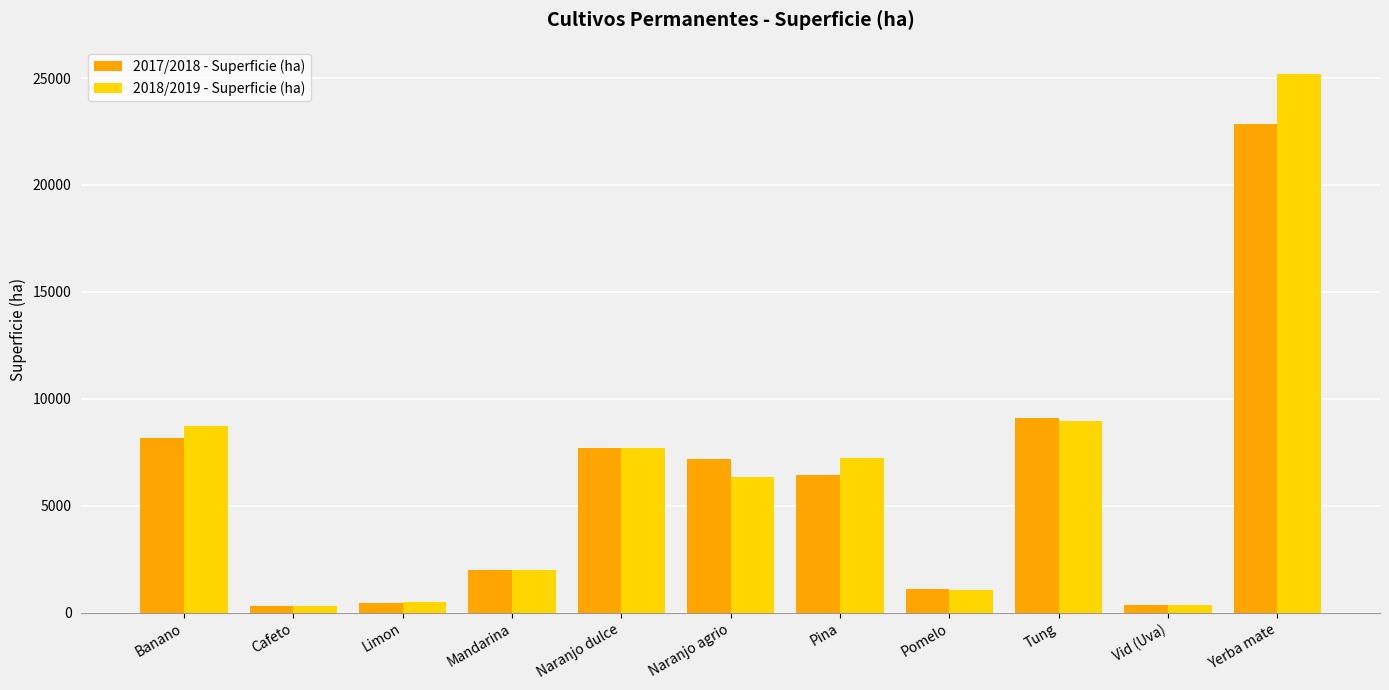

Which series has the largest range (max minus min)?

2018/2019 - Superficie (ha)